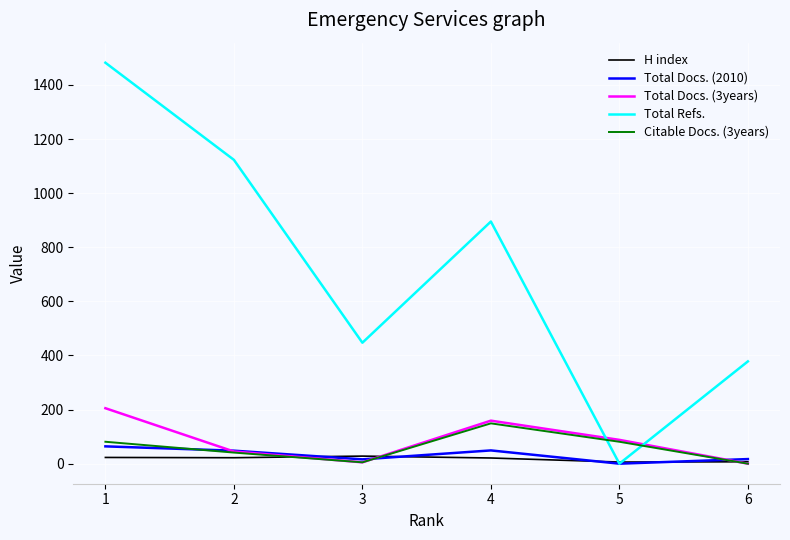

What is the greatest value displayed?

1482